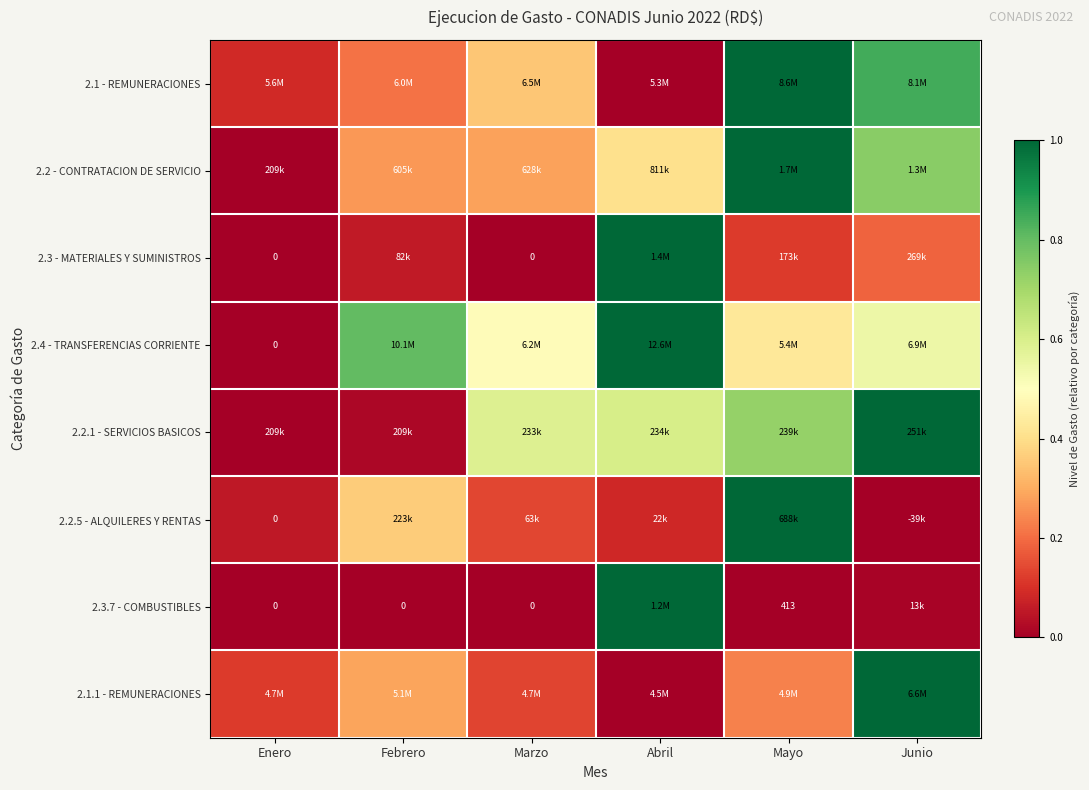

The value of 2.2.1 - SERVICIOS BASICOS at Mayo is 1.2. True or false?

False